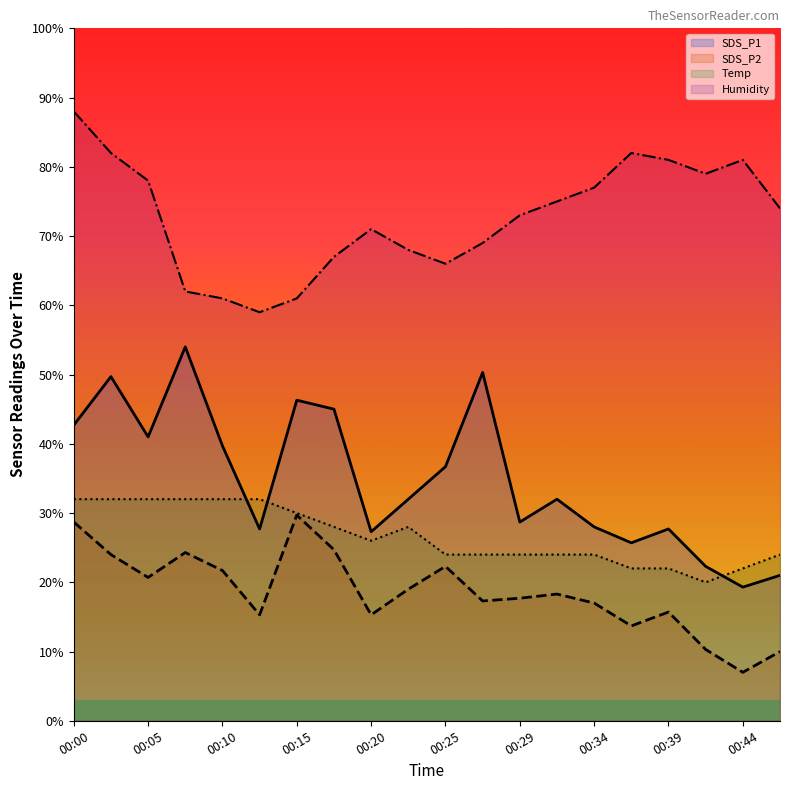

Is the value of Temp at 00:20 greater than the value of SDS_P1 at 00:34?

No